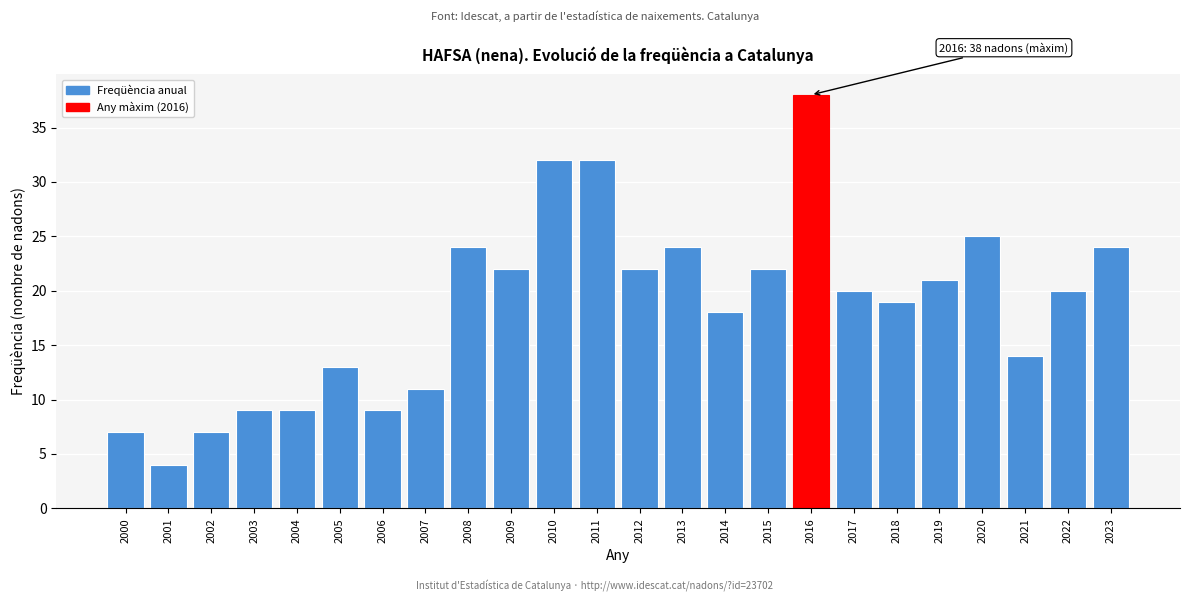

Reading right to left, list all the values displayed in this chart.

24	20	14	25	21	19	20	38	22	18	24	22	32	32	22	24	11	9	13	9	9	7	4	7